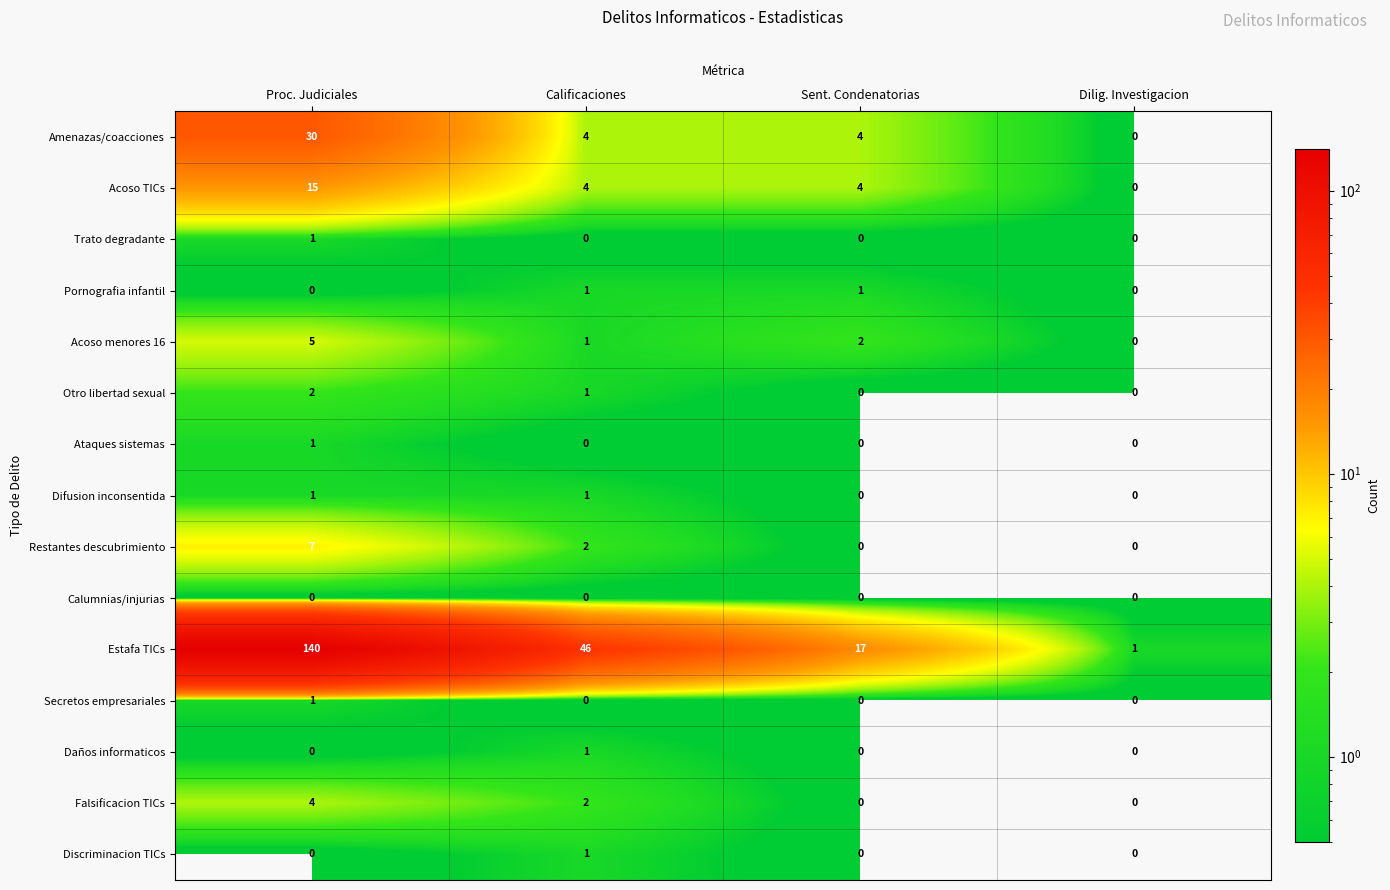

Which series has the largest total across all categories?

Estafa TICs